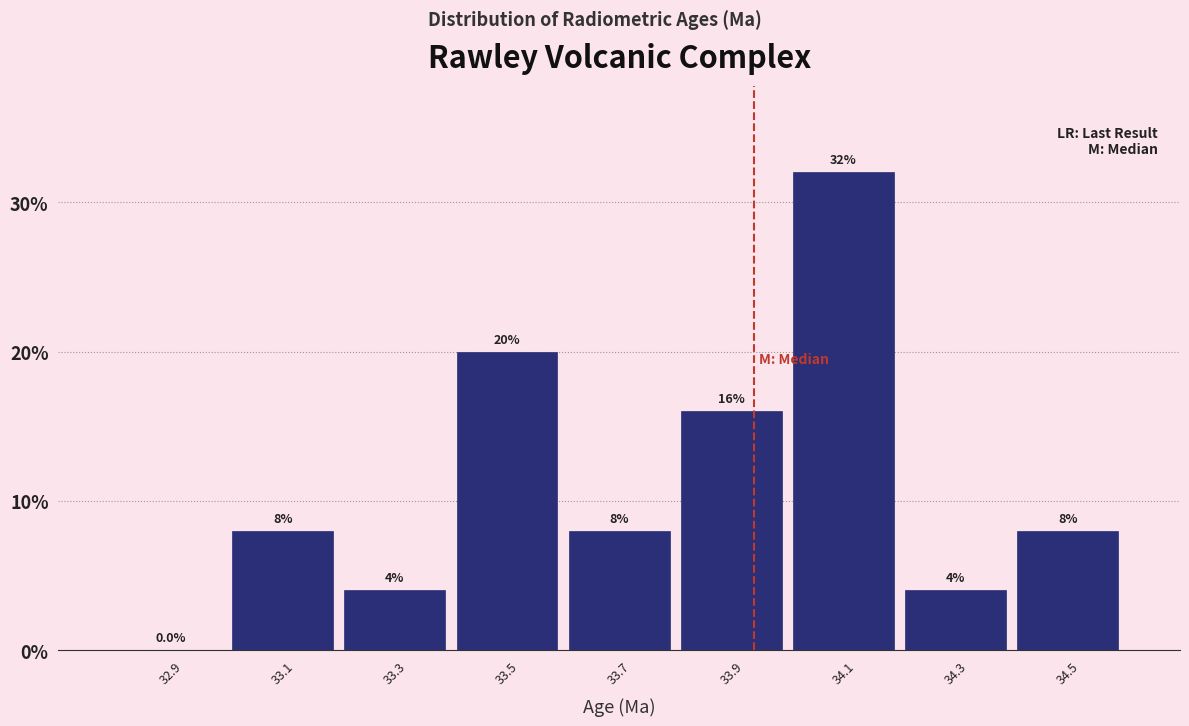

What is the height of the bar covering 33.6 to 33.8 on the x-axis?

8.0